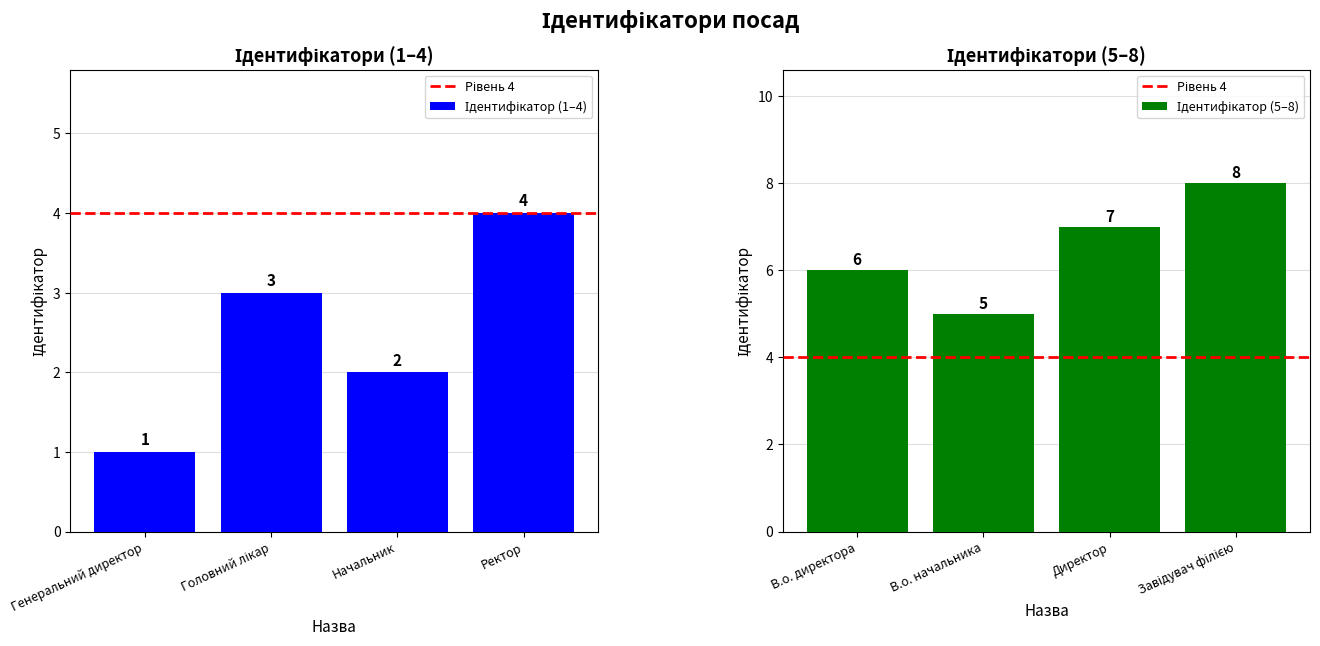

What is the change in value from Головний лікар to Ректор?

+1